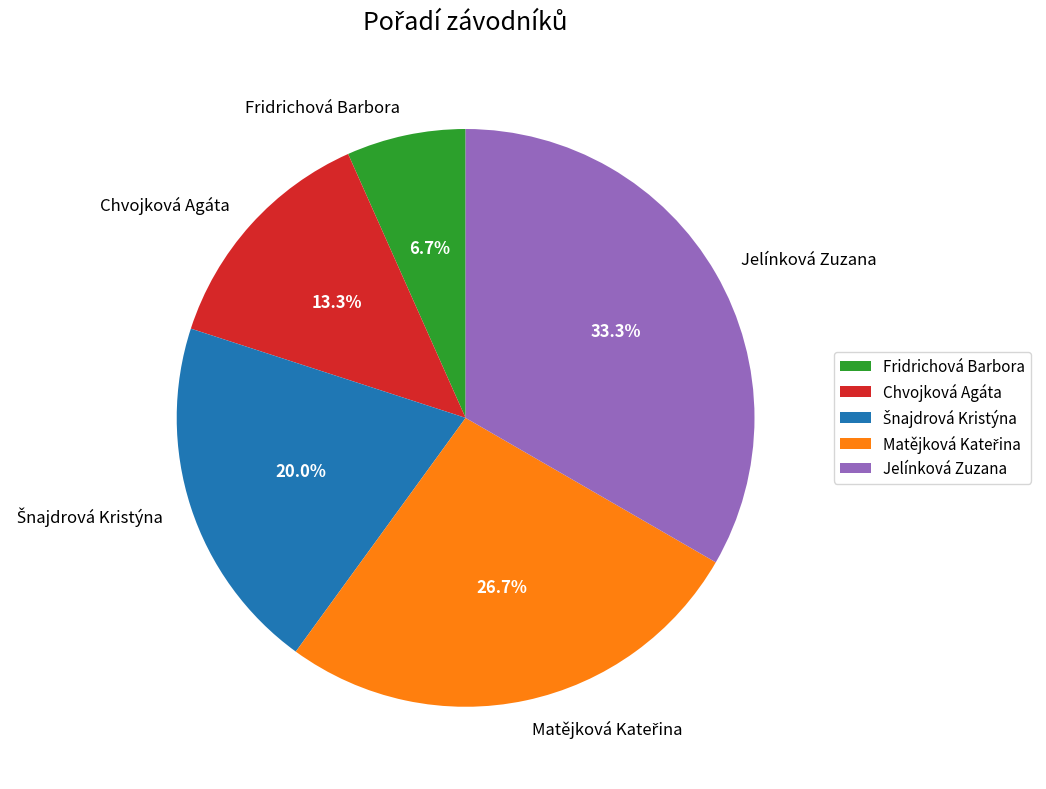

Count the number of slices in the pie.

5